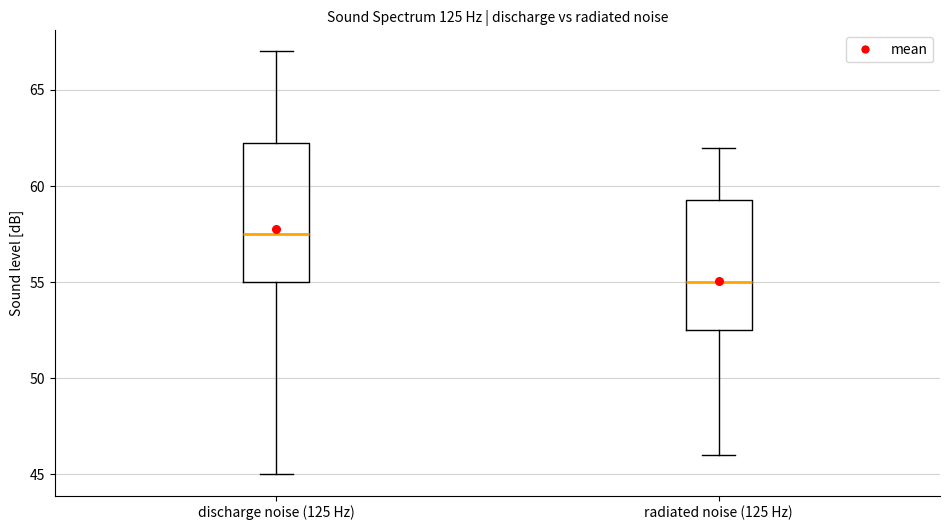

Reading left to right, read every box against the y-axis: the position of its median line, the range the box covers, and the ends of its whiskers. The values are not printed on the chart, so give them approximately, as read against the axis.

discharge noise (125 Hz): median 57.5, box 55.0 to 62.5, whiskers 45.0 to 67.0
radiated noise (125 Hz): median 55.0, box 52.5 to 59.5, whiskers 46.0 to 62.0